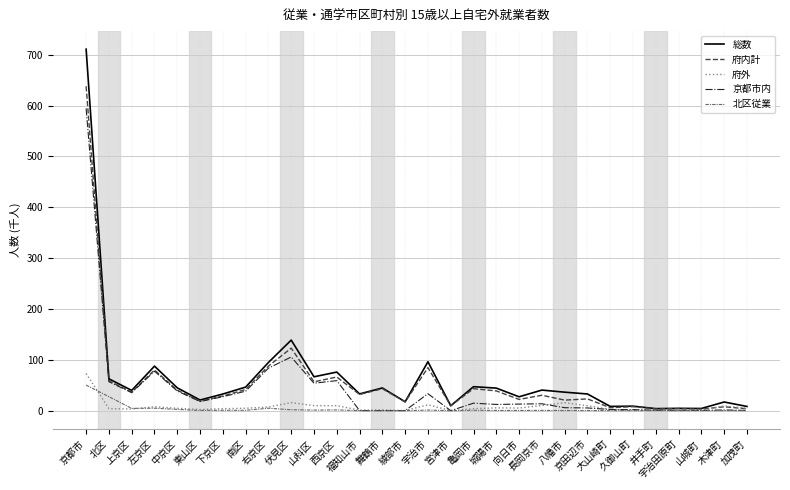

What is the highest value of the 総数 series?

711.0